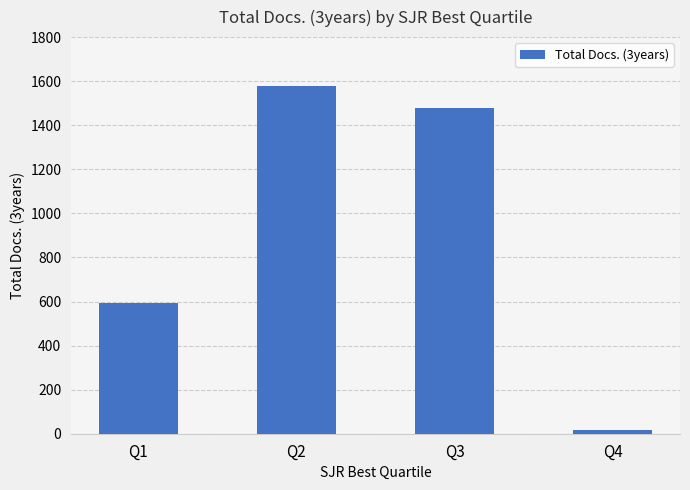

Count the number of categories in the chart.

4